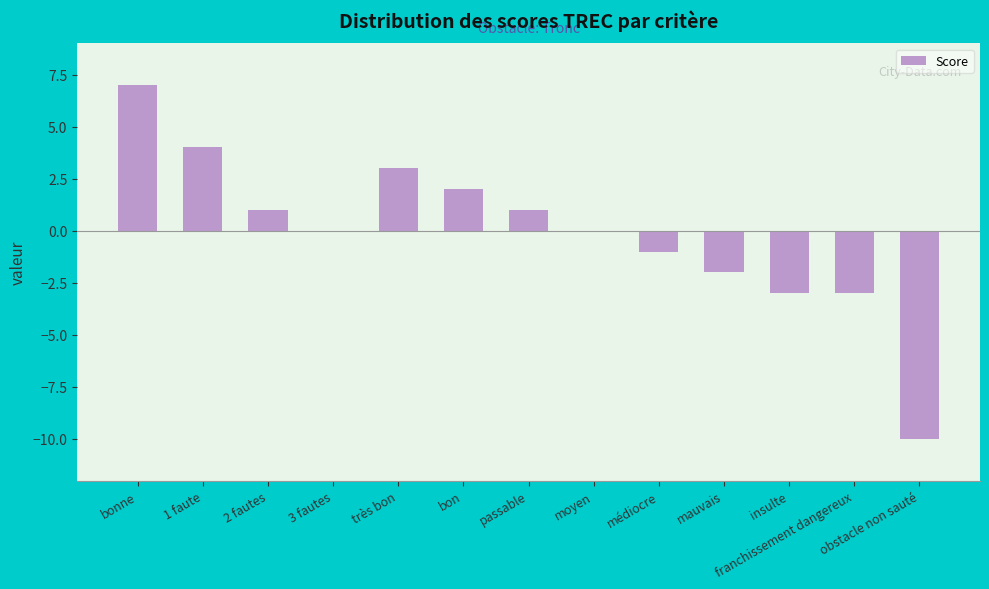

The value at moyen is 0. True or false?

True